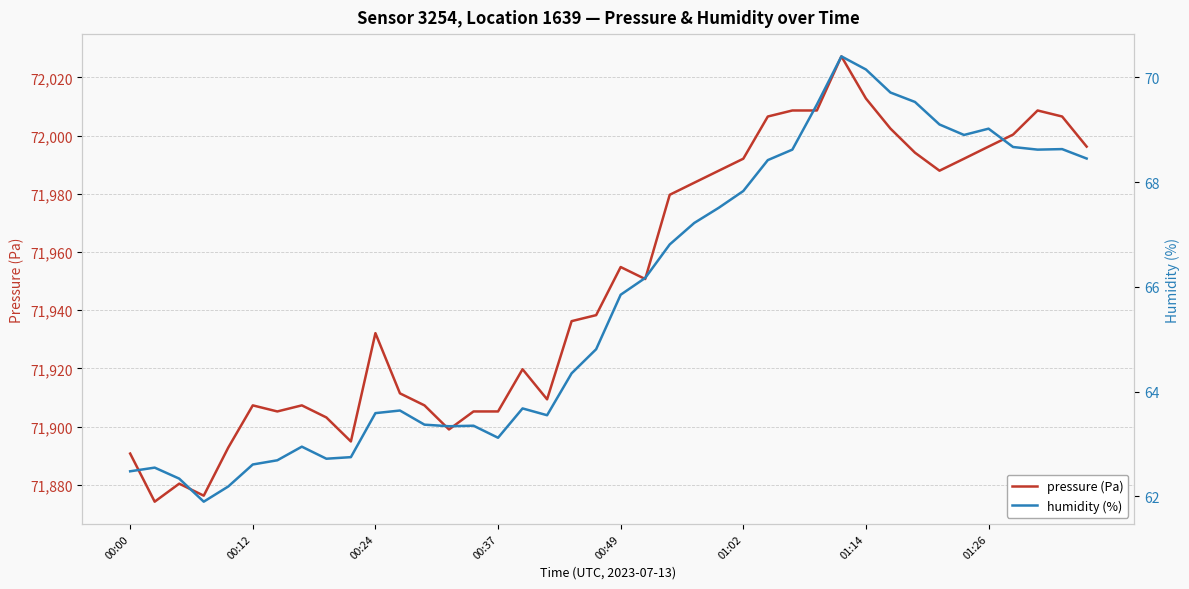

Reading right to left, transcribe all the data shown in this chart.

pressure (Pa): 71996.2	72006.6	72008.6	72000.3	71996.2	71992.1	71987.9	71994.1	72002.4	72012.8	72027.2	72008.6	72008.6	72006.6	71992.1	71987.9	71983.8	71979.7	71950.7	71954.8	71938.3	71936.2	71909.4	71919.7	71905.2	71905.2	71899.0	71907.3	71911.4	71932.1	71894.9	71903.2	71907.3	71905.2	71907.3	71892.8	71876.3	71880.4	71874.2	71890.8
humidity (%): 68.5	68.6	68.6	68.7	69.0	68.9	69.1	69.5	69.7	70.2	70.4	69.5	68.6	68.4	67.8	67.5	67.2	66.8	66.2	65.8	64.8	64.3	63.5	63.7	63.1	63.4	63.3	63.4	63.6	63.6	62.8	62.7	63.0	62.7	62.6	62.2	61.9	62.3	62.5	62.5